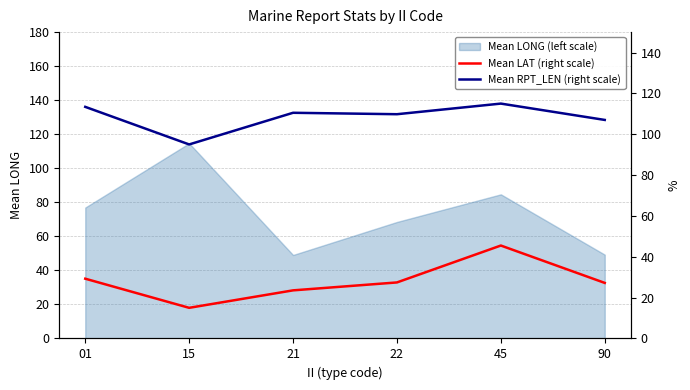

Is it true that Mean LAT (right scale) equals 15.0 at 15?

True